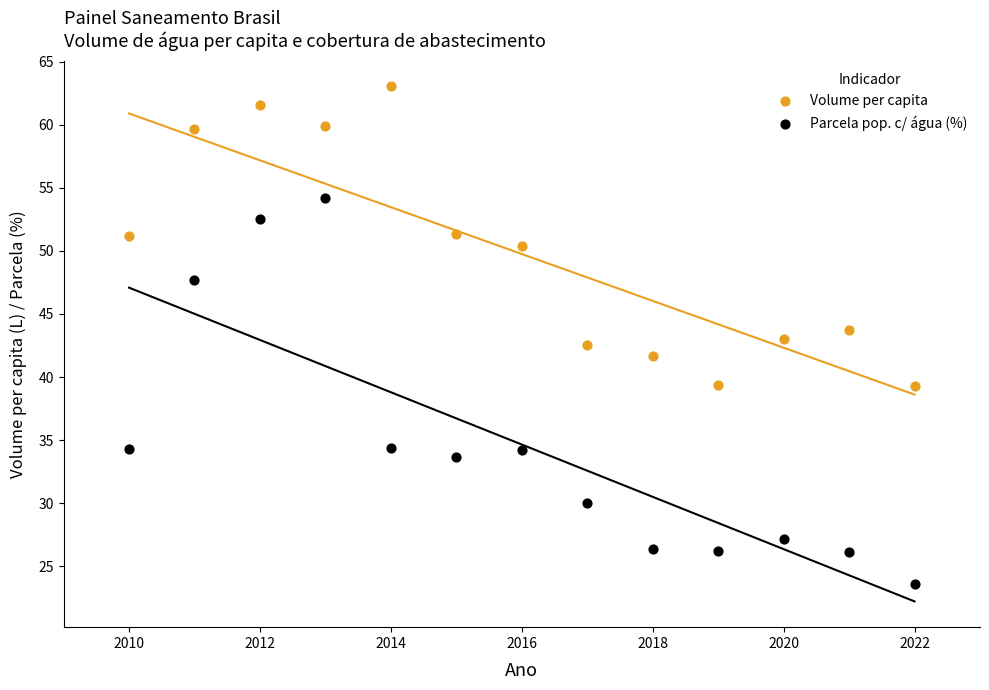

Which series has the widest spread of Y values?

Parcela pop. c/ água (%)